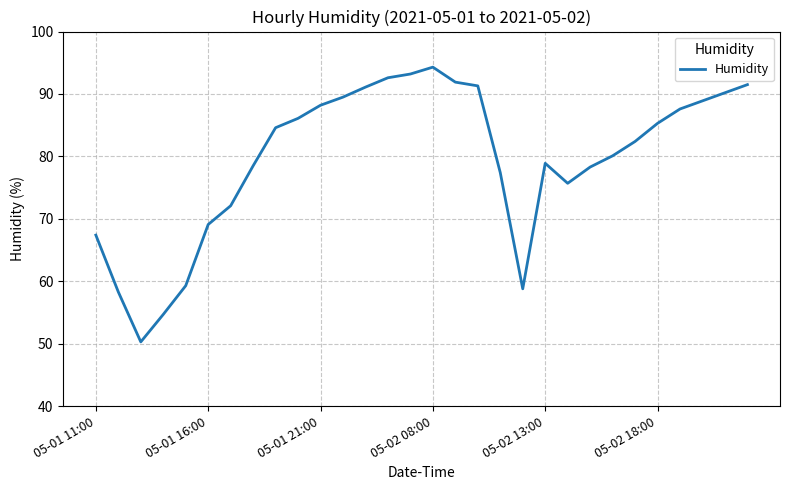

What is the smallest value displayed?

50.3